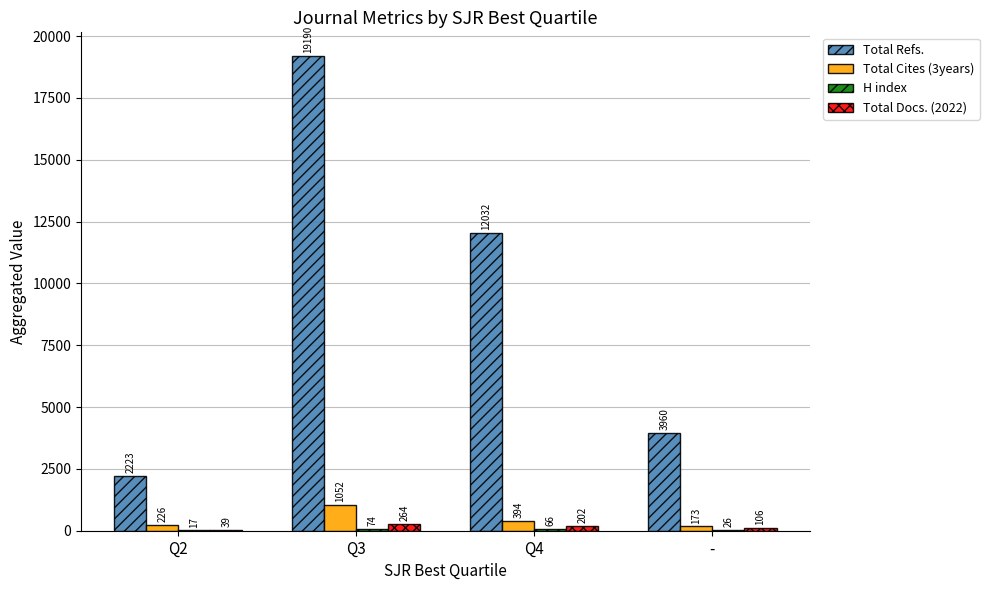

The Total Refs. series shows 3960 at -. True or false?

True